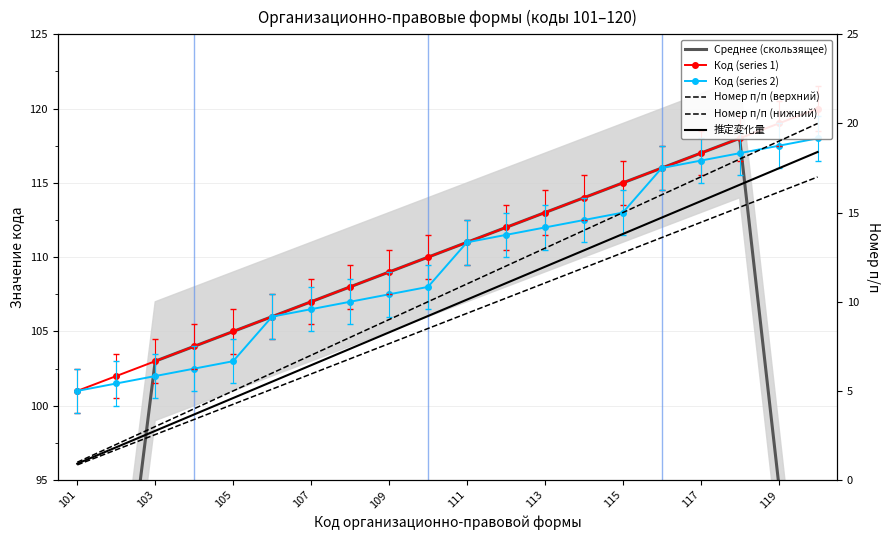

True or false: Код (series 2) and Номер п/п (нижний) cross at least once.

False